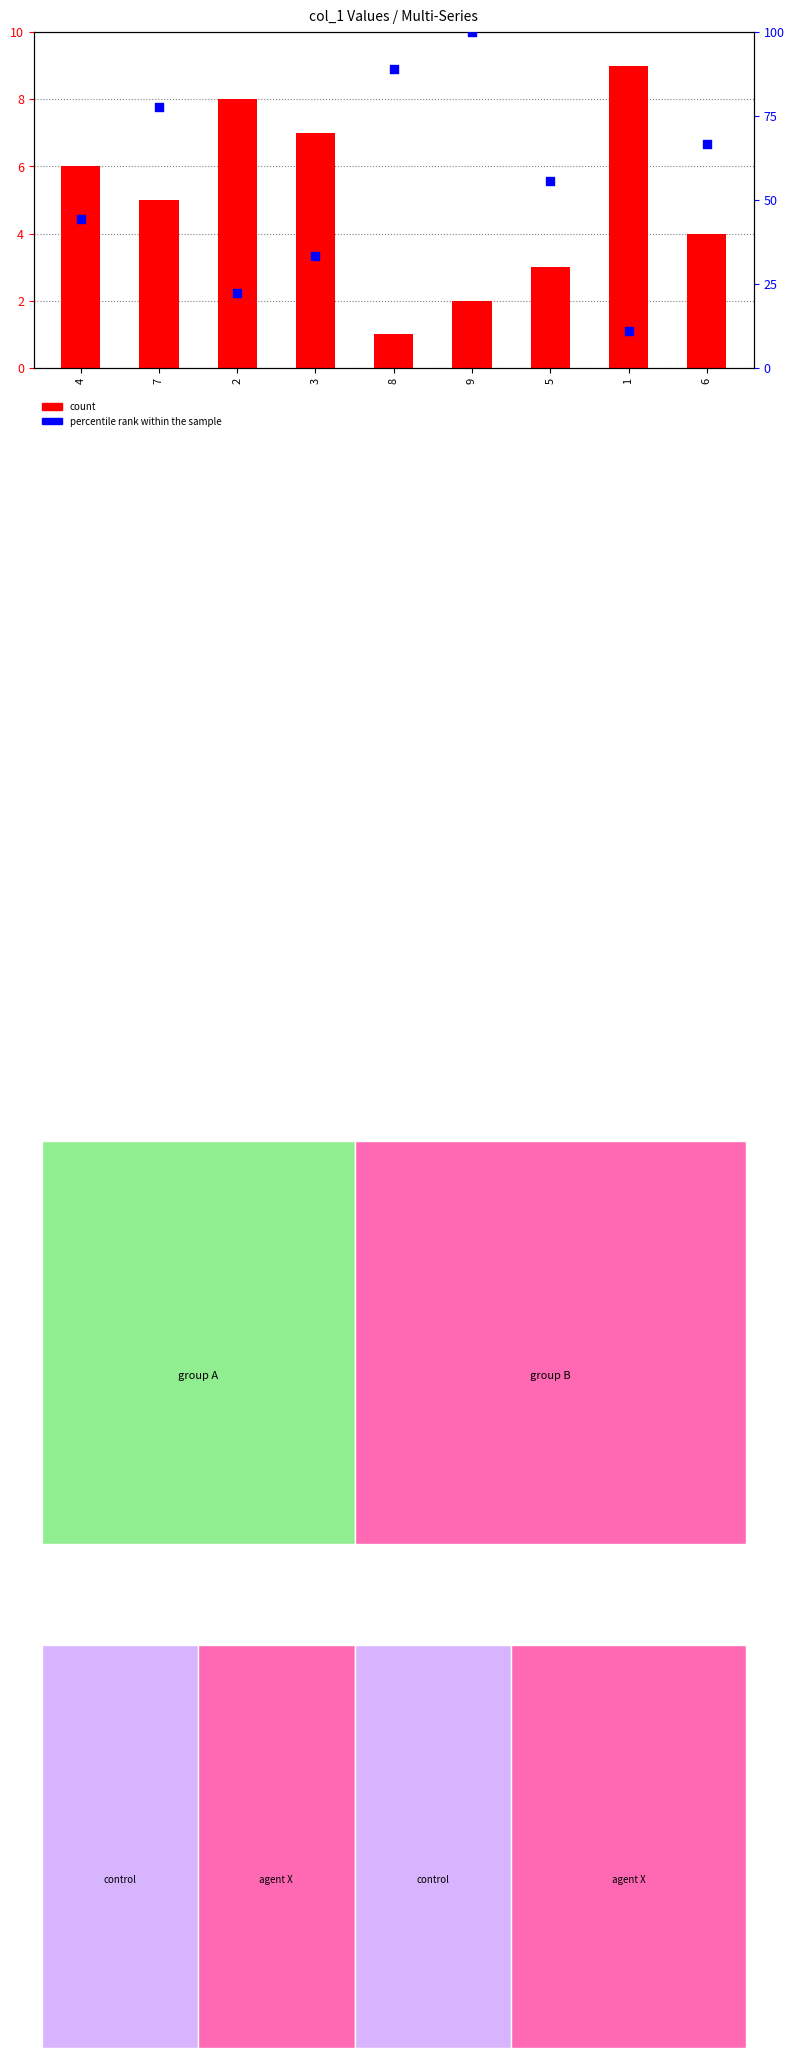

At which category is the sum across all series the highest?

9